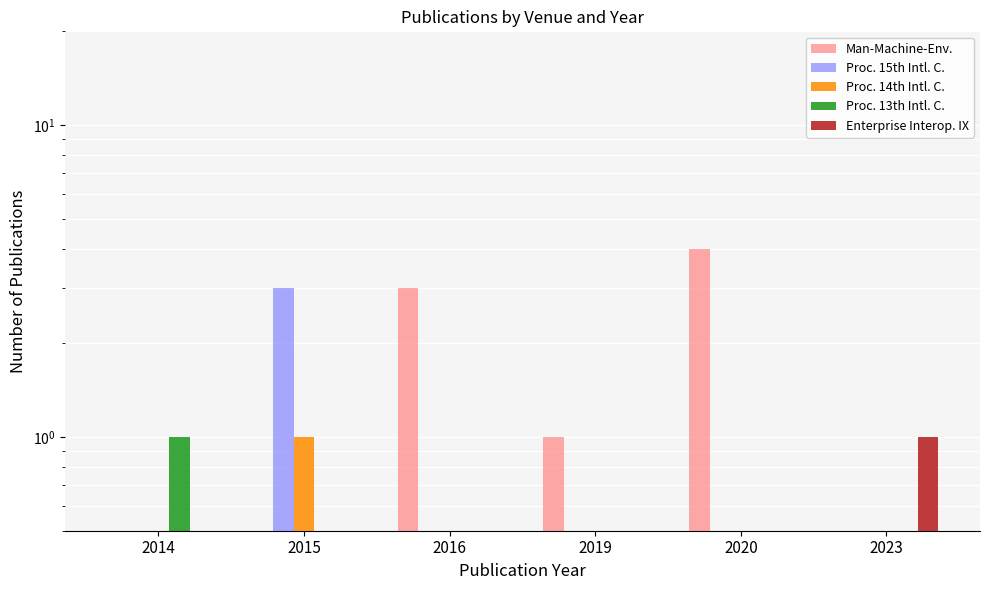

What is the average value of the Man-Machine-Environment System Engineering series?

1